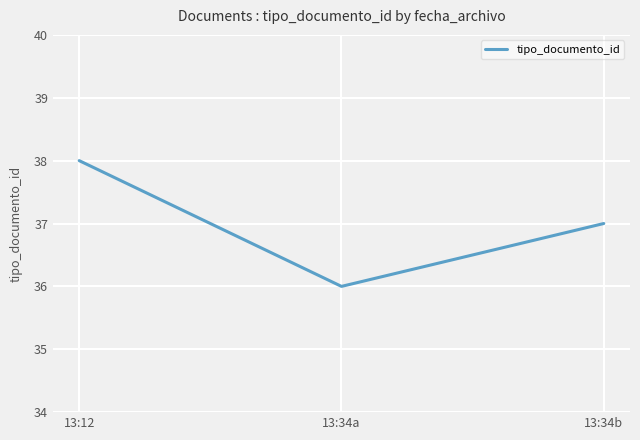

How many values are between 36 and 38?

3